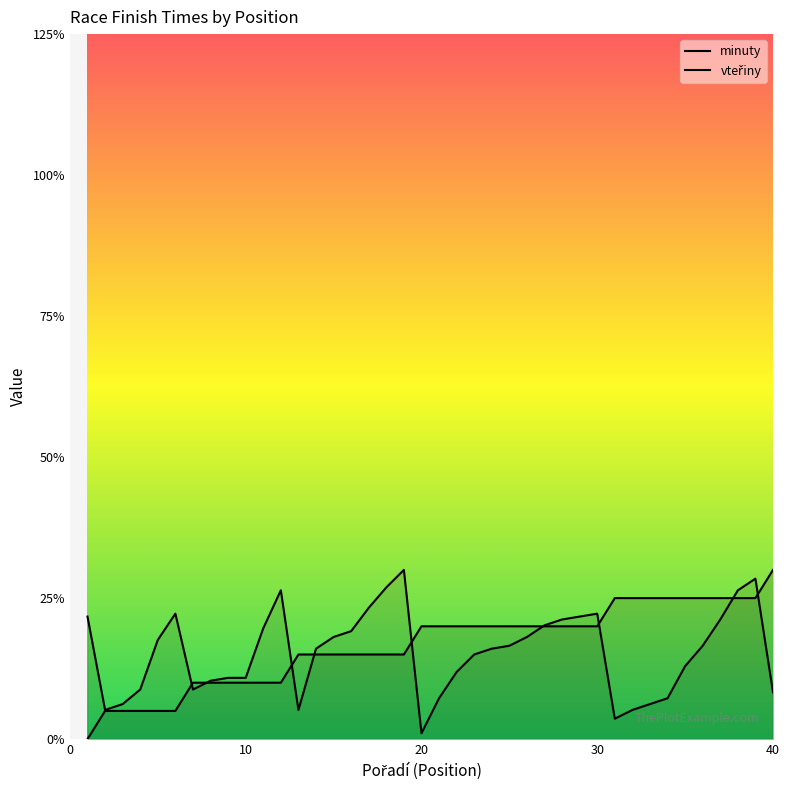

After their last crossing, which series has the higher values: minuty or vteřiny?

minuty